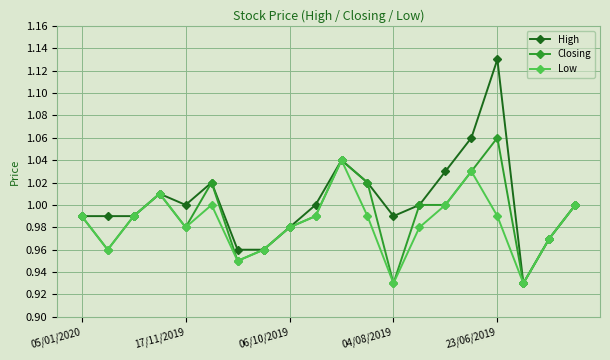

True or false: Closing has more than 1 points higher than both neighbors.

True